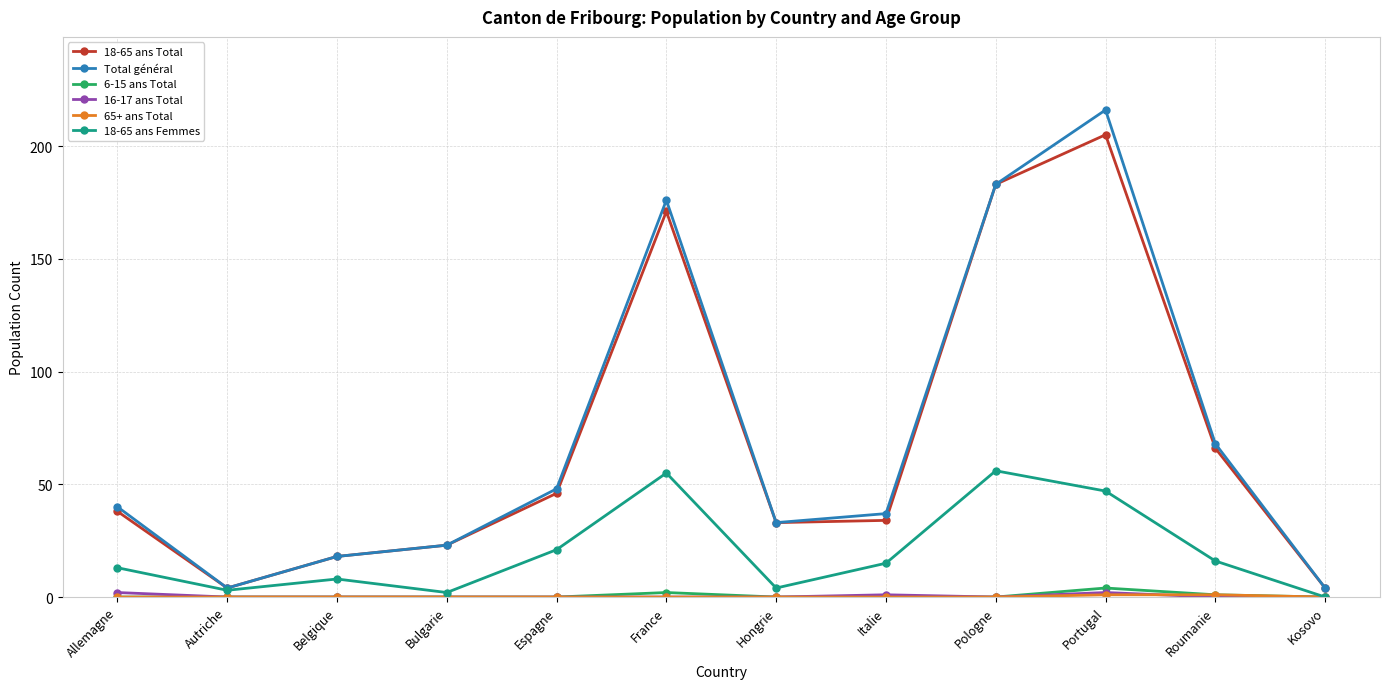

What is the maximum value for 18-65 ans Total?

205